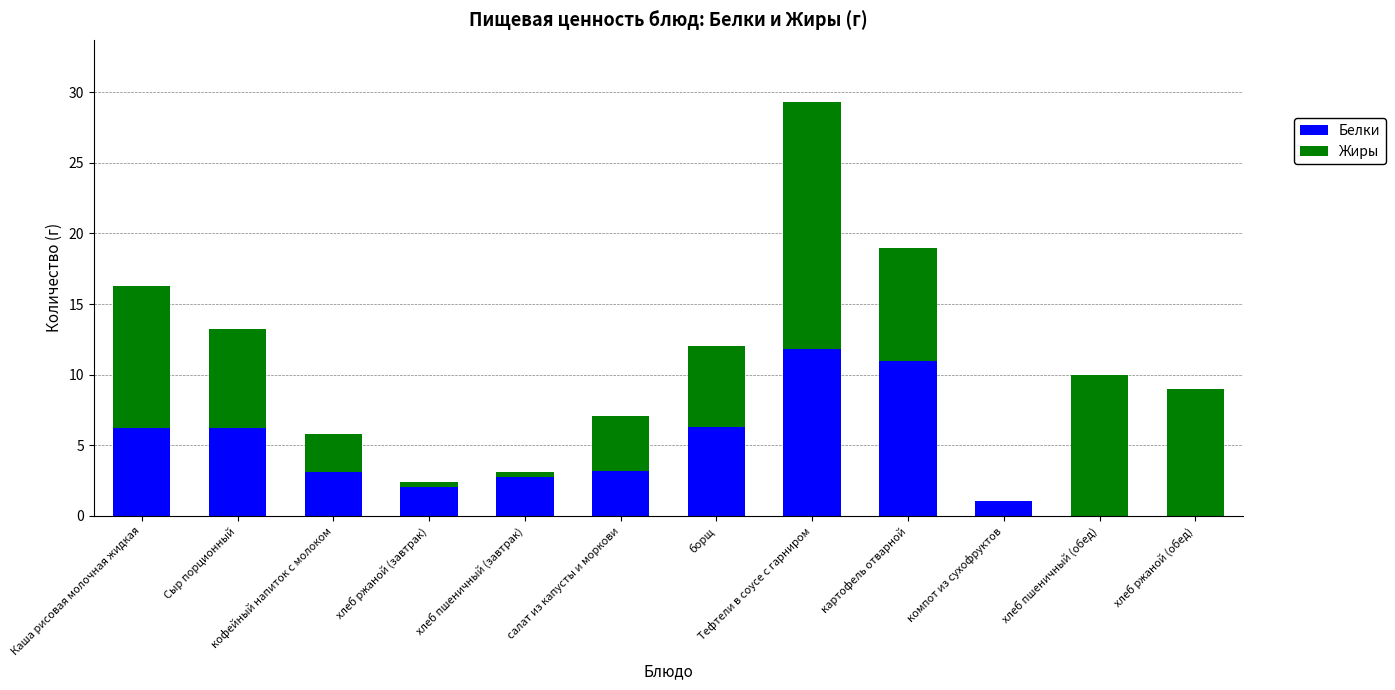

Is it true that Белки equals 0.0 at хлеб пшеничный (обед)?

True